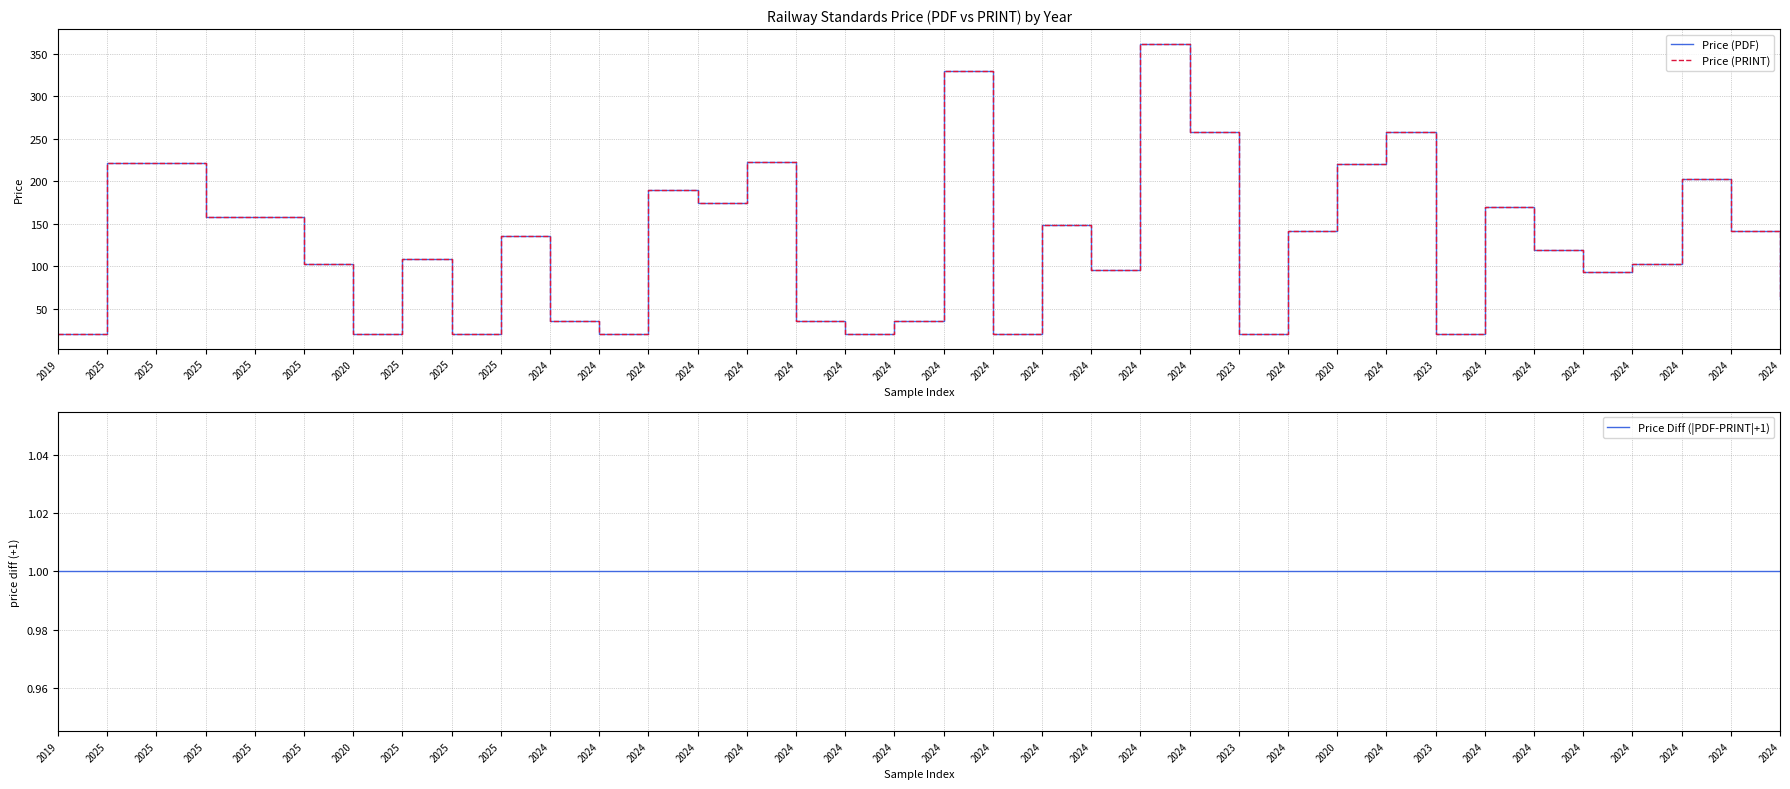

True or false: Price Diff (|PDF-PRINT|+1) and Price (PDF) intersect in this chart.

False